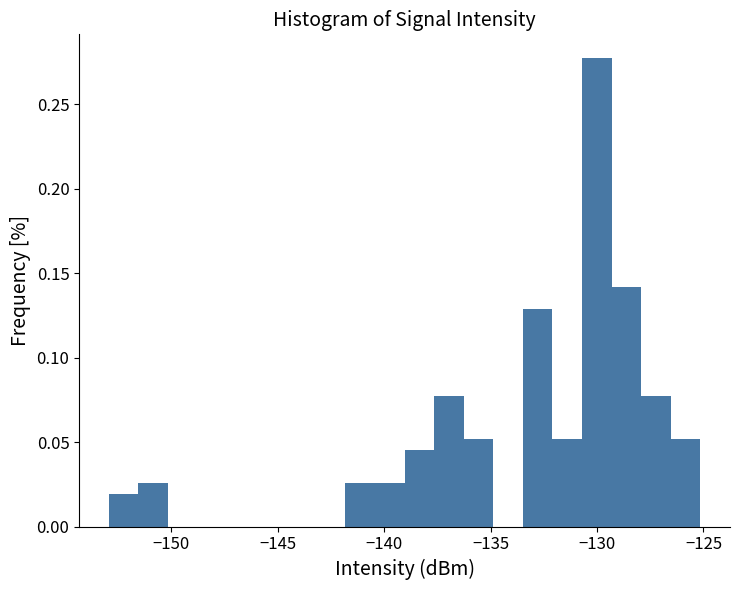

Around what value on the x-axis is the tallest bar? Give the approximate position of its centre, as read against the axis.

-130.0